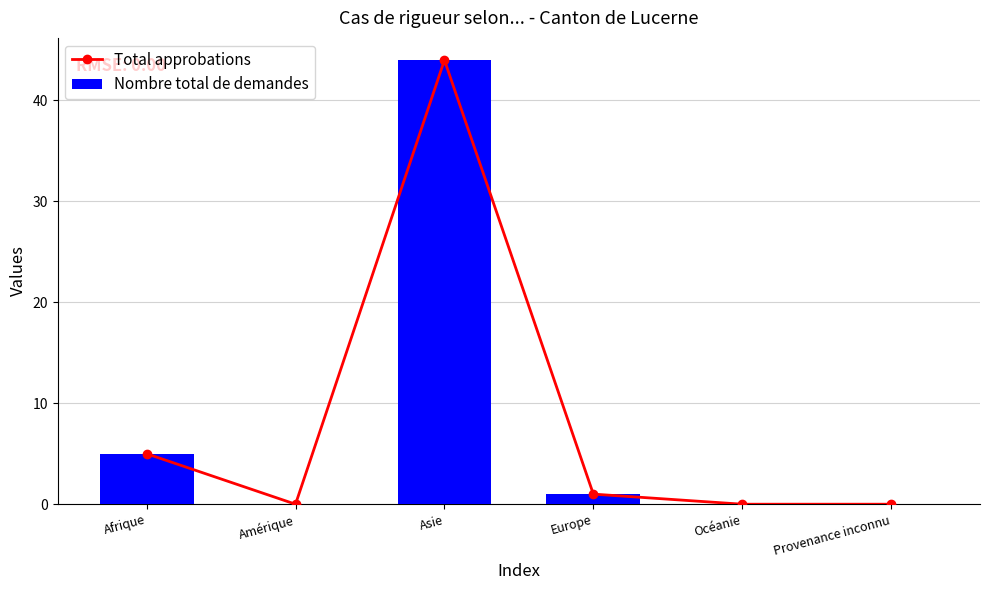

What are all the series names shown in the legend?

Total approbations, Nombre total de demandes